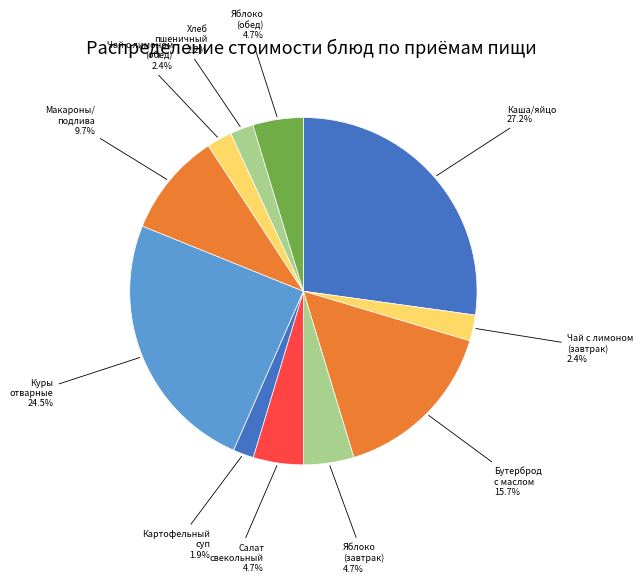

To the nearest percent, what is the average slice percentage?

9%